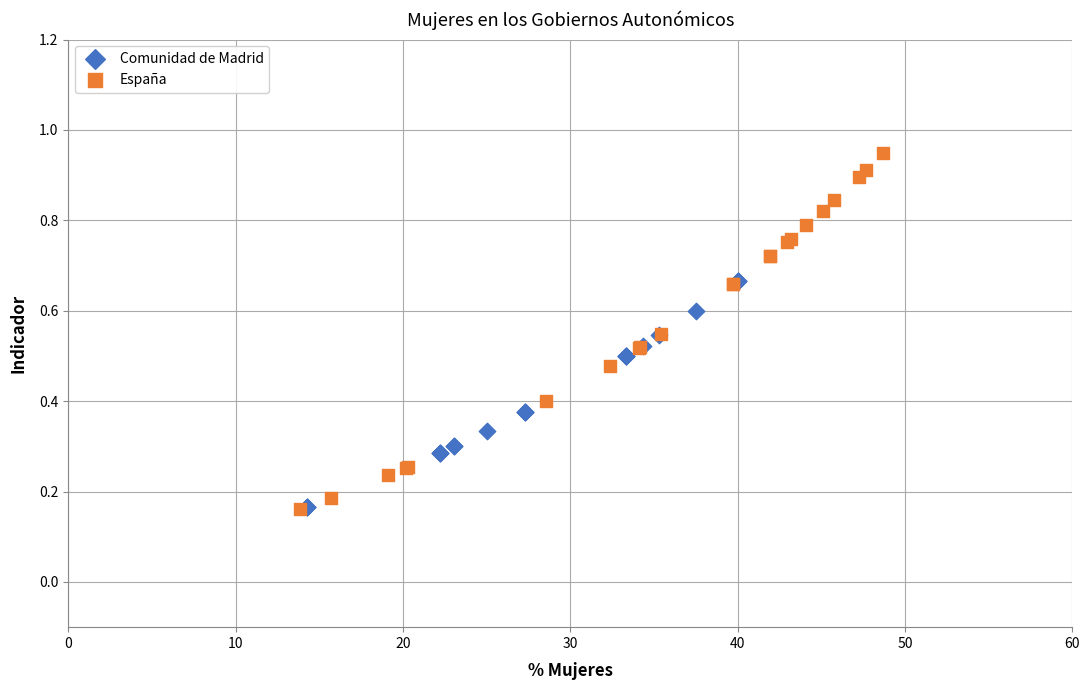

Which series has the widest spread of Y values?

España